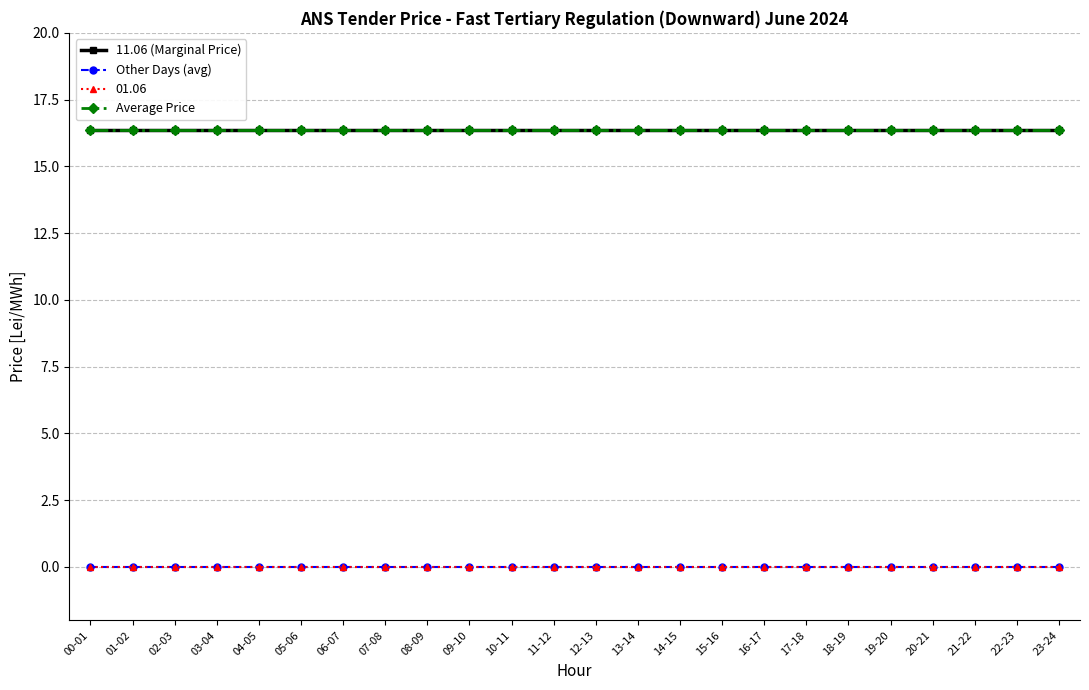

The value of Average Price at 20-21 is 16.4. True or false?

True